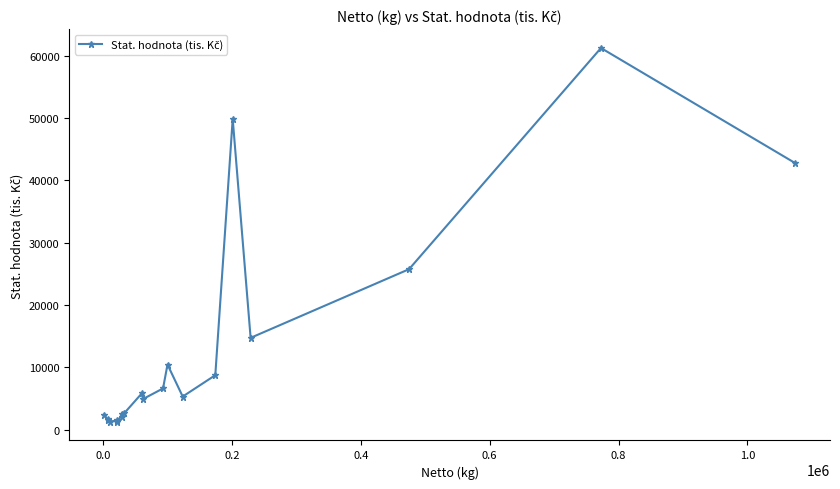

How many values are below 5333?

10